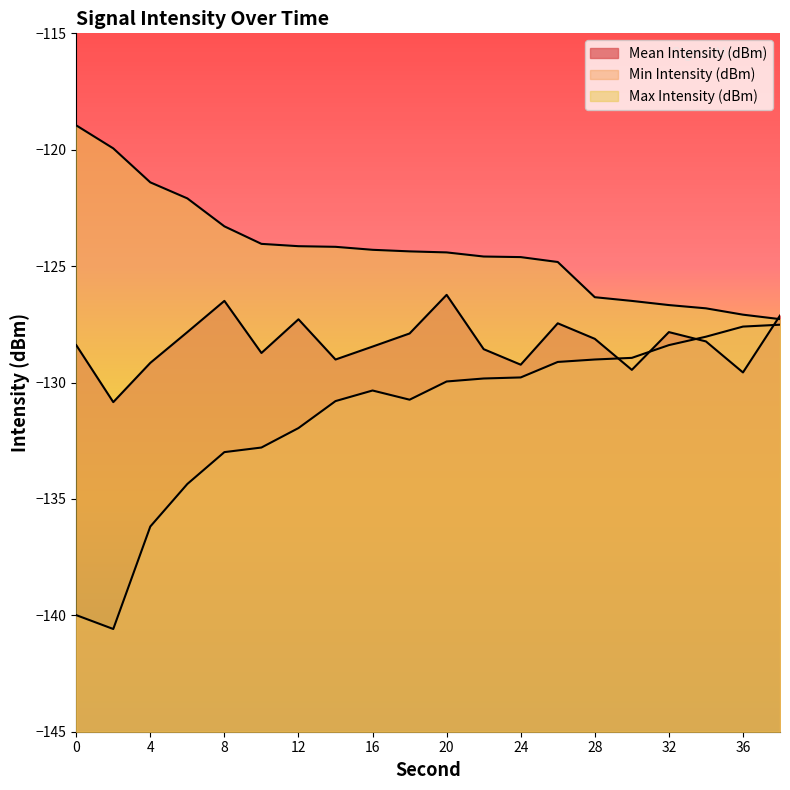

What is the value of the Mean Intensity (dBm) point at the 12th from the left?

-128.6